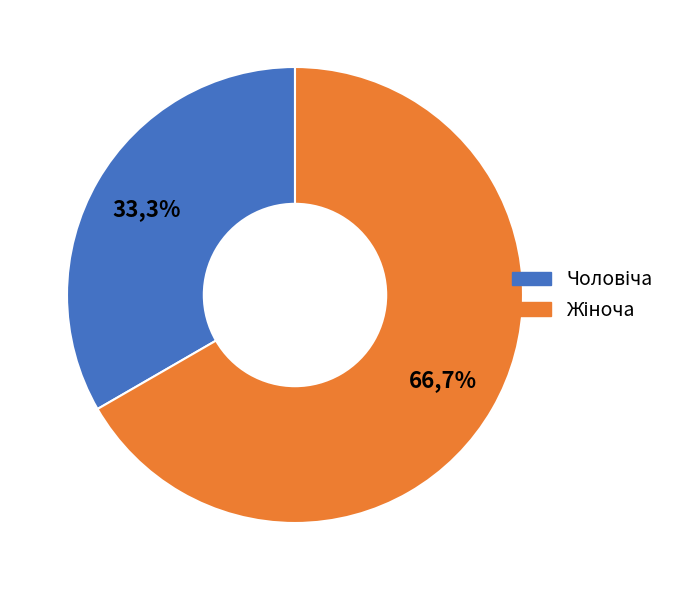

Combined, do Жіноча and Чоловіча account for over 50%?

Yes